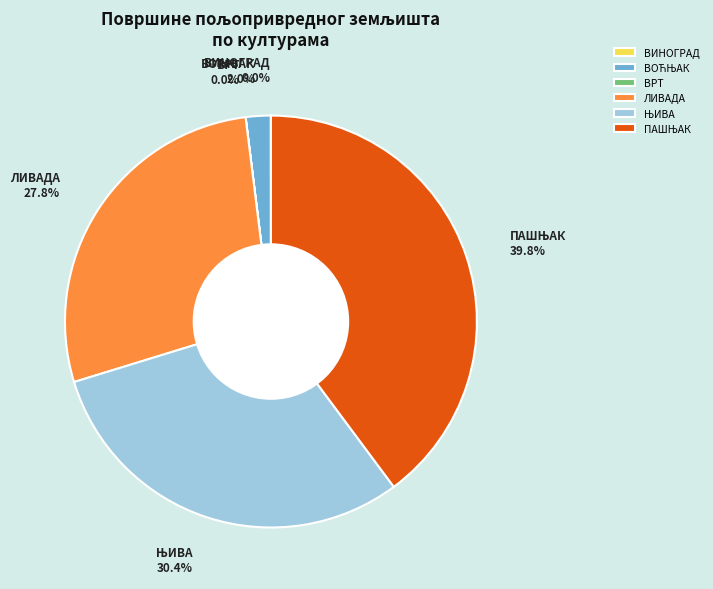

Is there any slice that represents more than half of the pie?

No